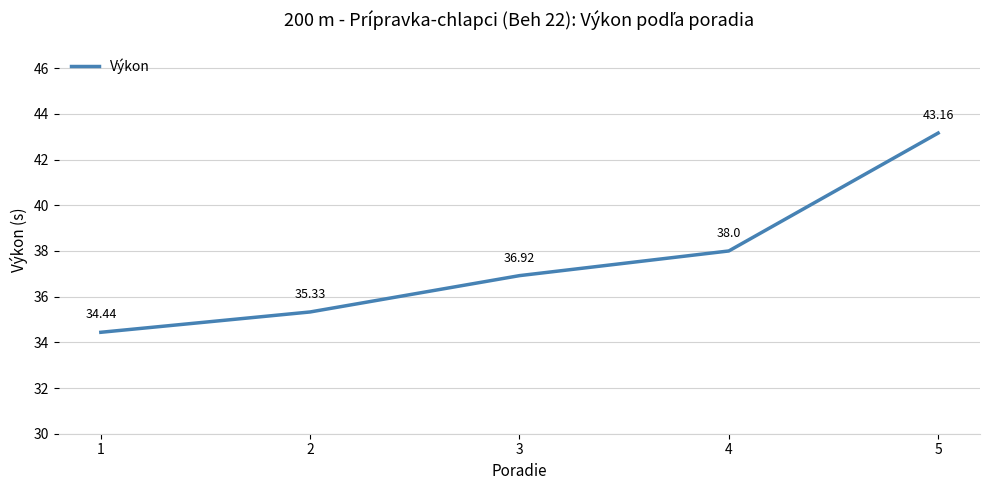

List the labels in order of value, largest first.

5, 4, 3, 2, 1